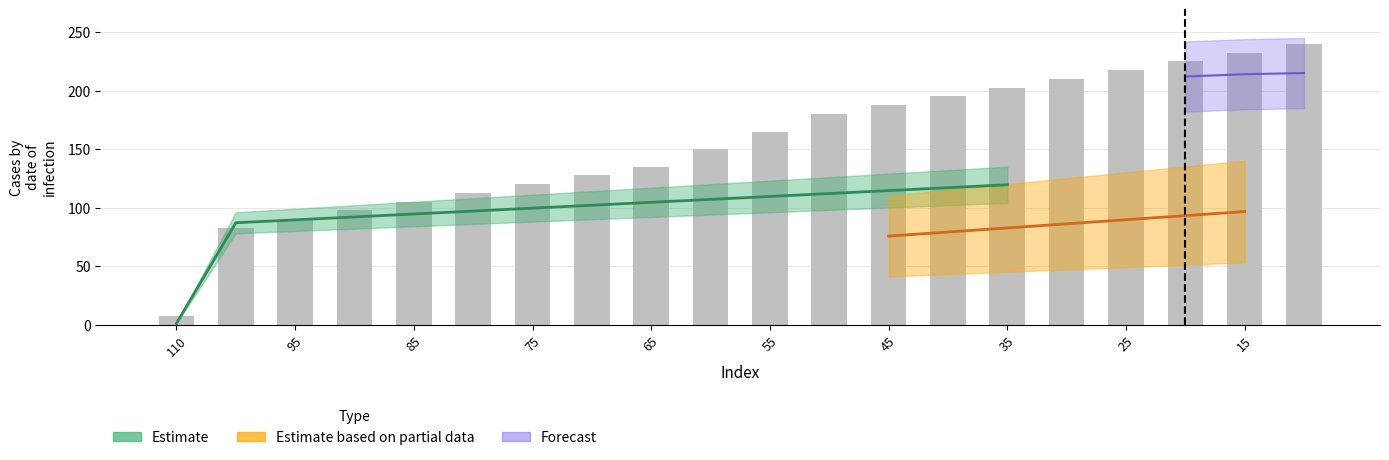

What is the minimum value shown in the chart?

7.5